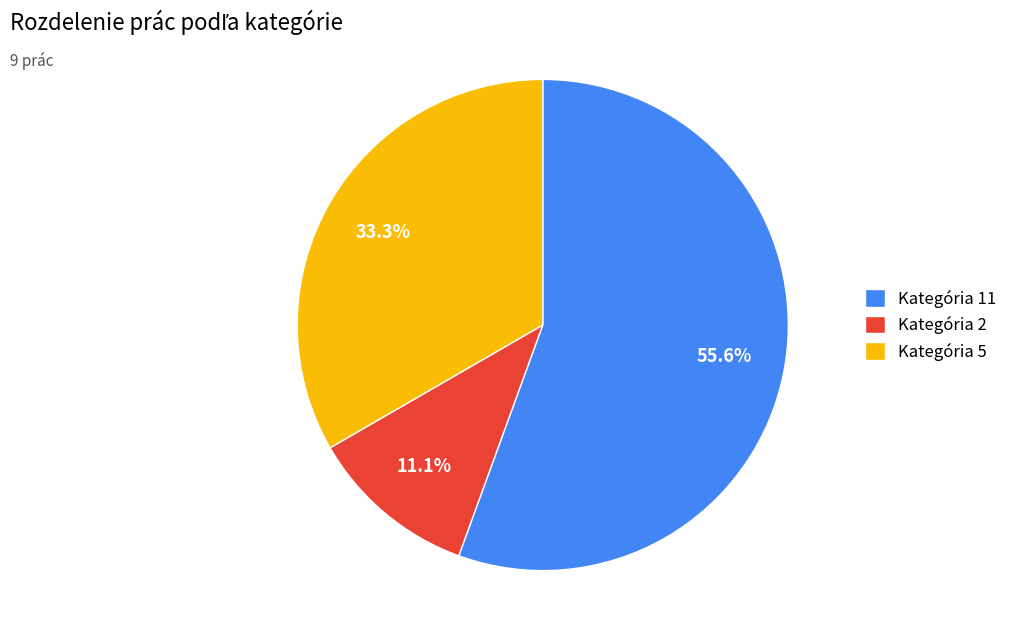

Is there a majority slice in this chart?

Yes